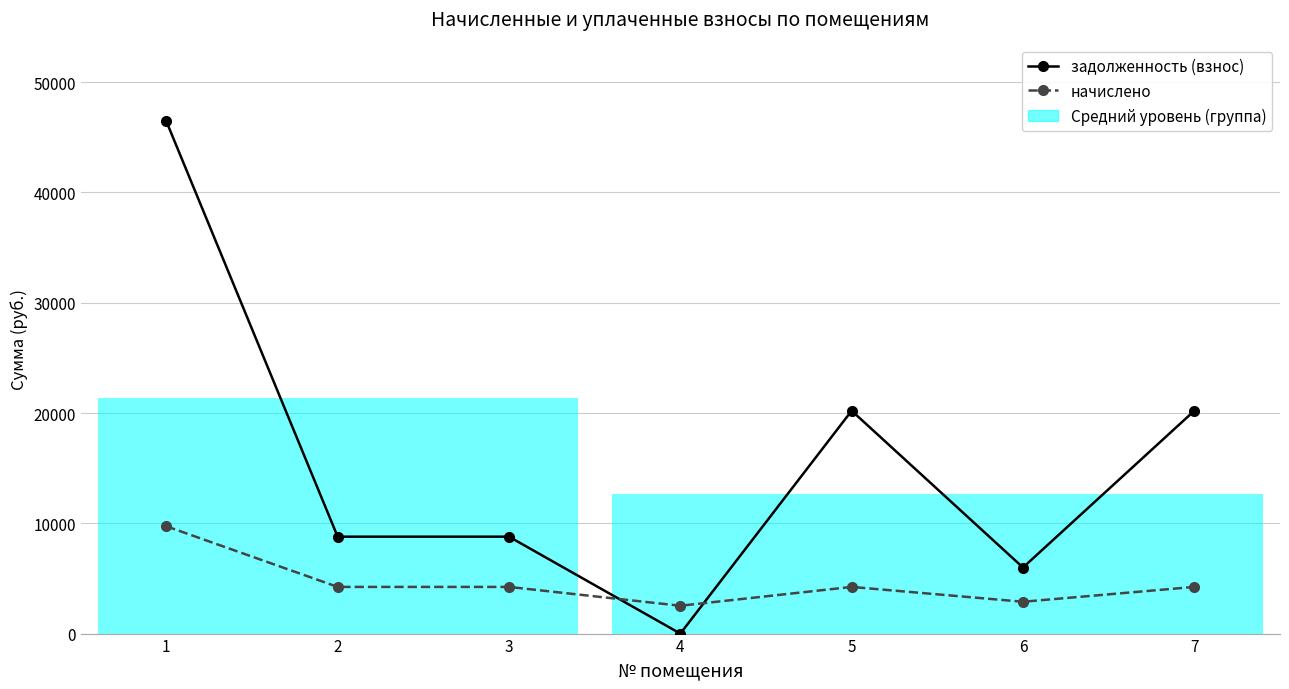

The задолженность (взнос) series shows 0.0 at 4. True or false?

True